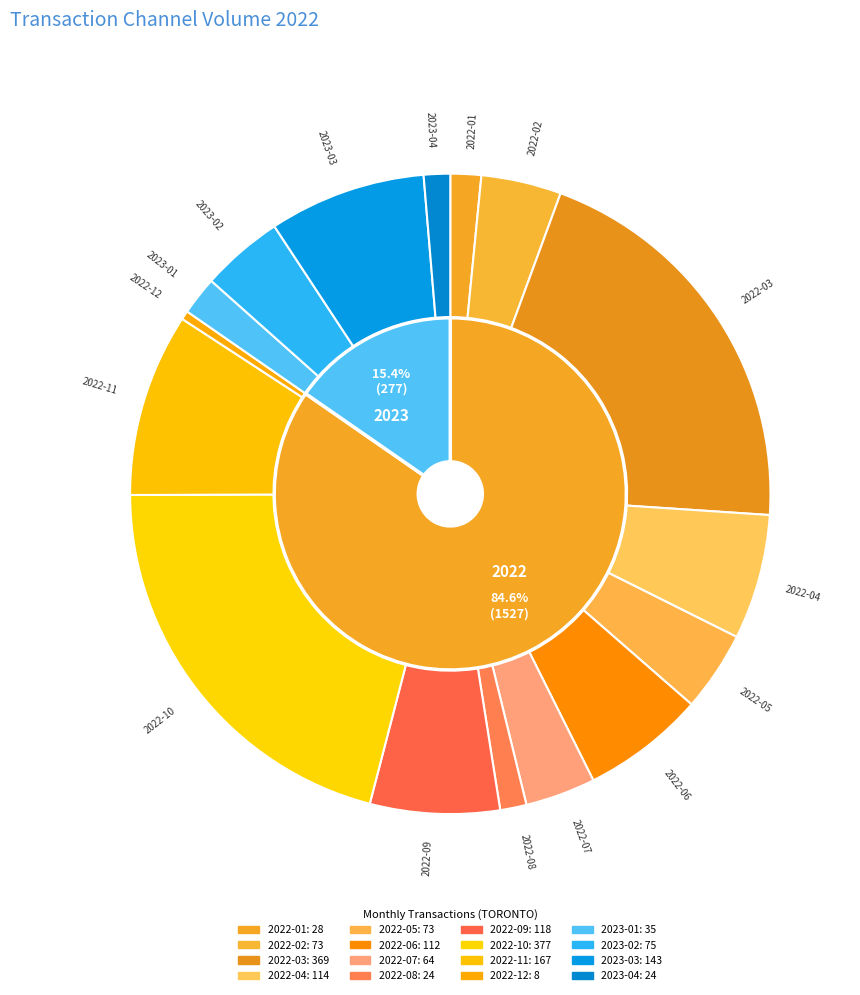

To the nearest percent, what is the combined percentage of 2022-10 and 2022-02?

25%